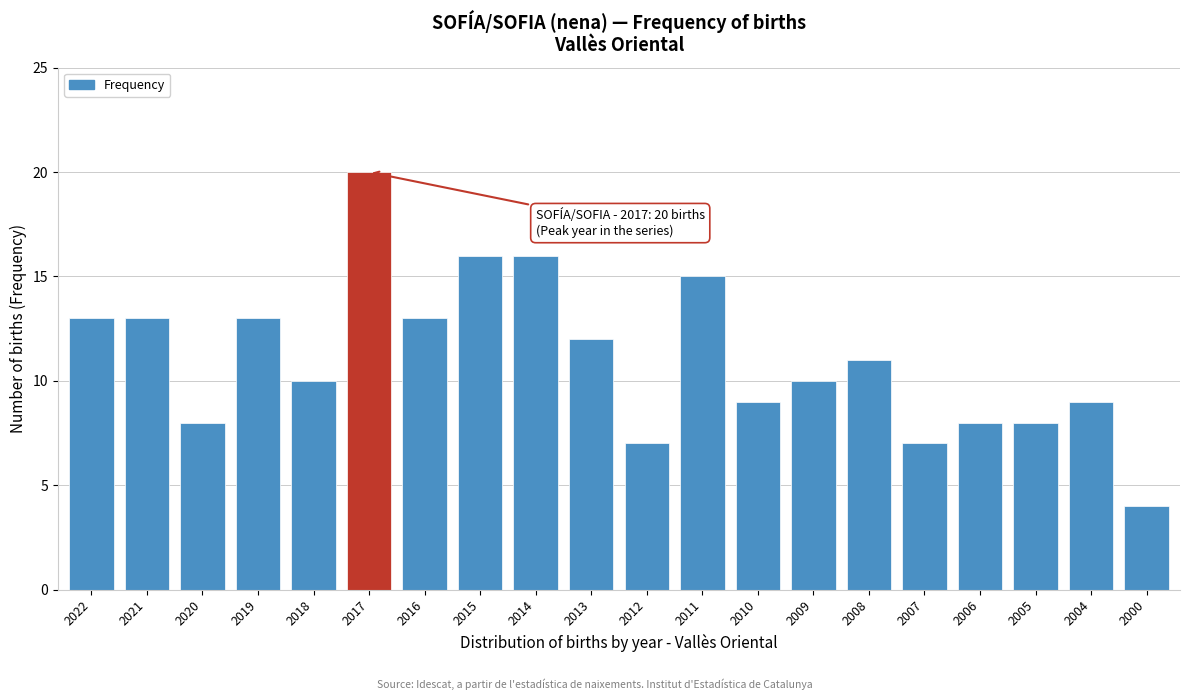

Reading left to right, list all the values displayed in this chart.

2022=13	2021=13	2020=8	2019=13	2018=10	2017=20	2016=13	2015=16	2014=16	2013=12	2012=7	2011=15	2010=9	2009=10	2008=11	2007=7	2006=8	2005=8	2004=9	2000=4